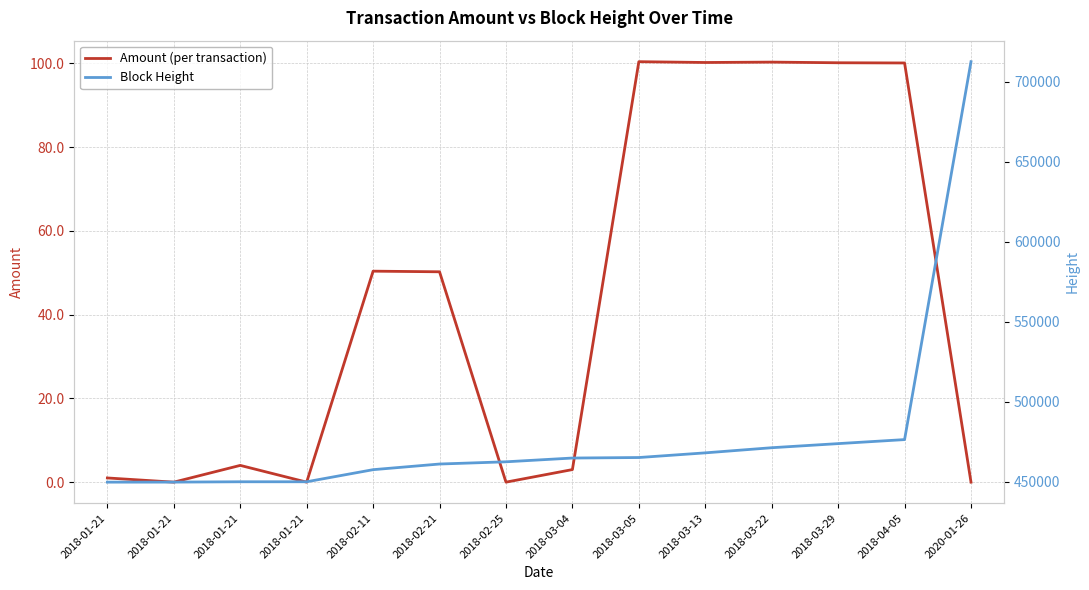

What is the maximum value for Amount (per transaction)?

100.4